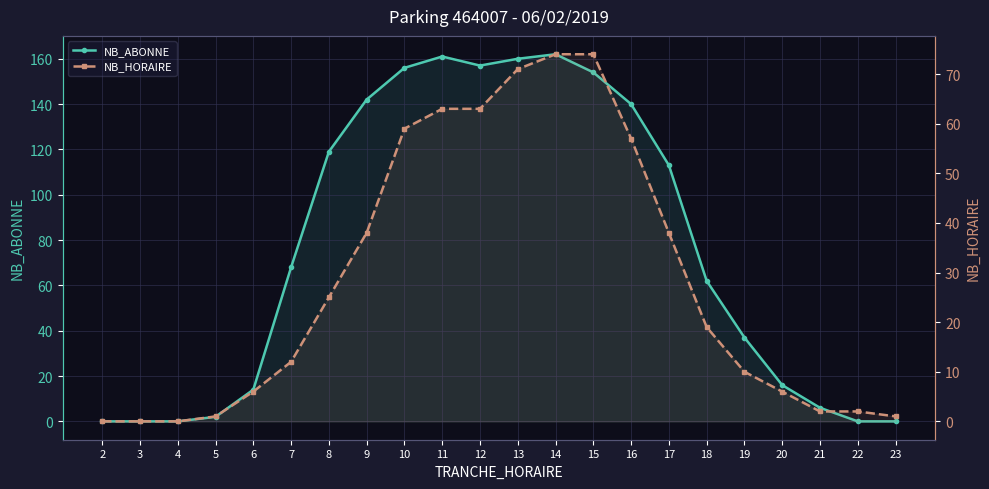

Which category has the lowest value across all series?

2